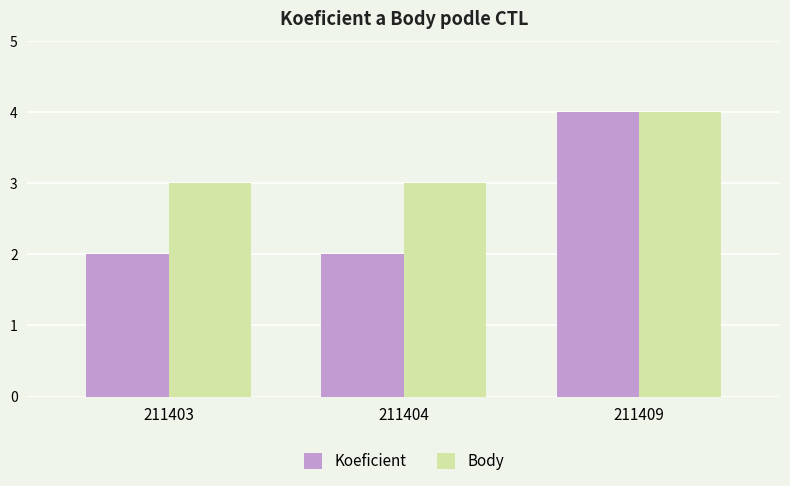

Does the chart contain any negative values?

No